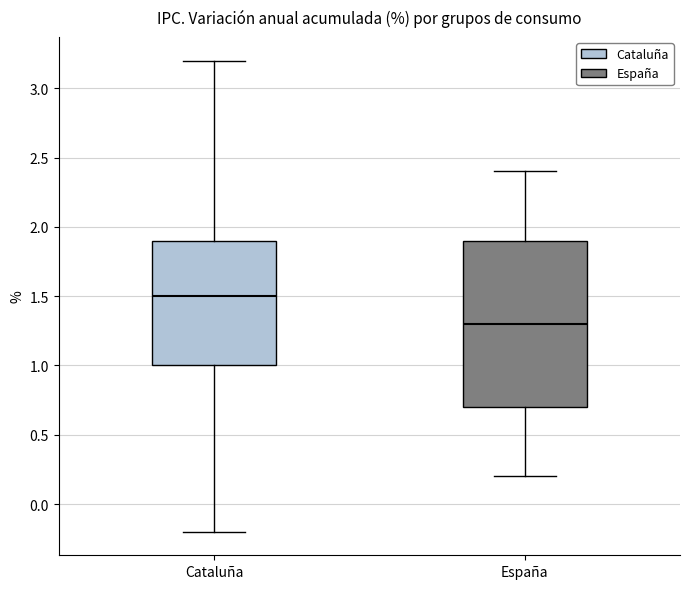

Which box's median line is the lowest?

España